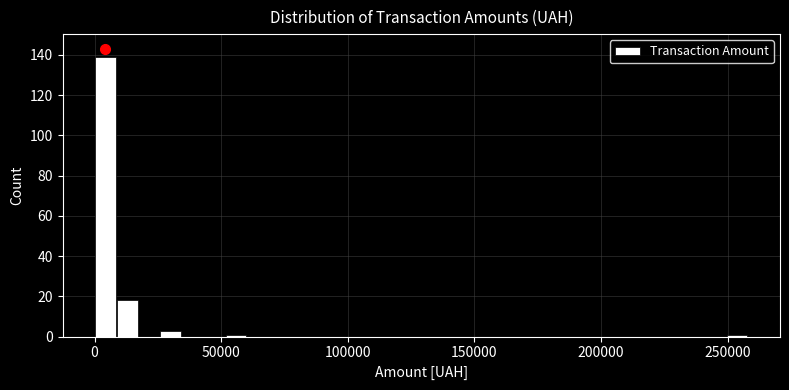

Read against the x-axis, roughly where is the centre of the tallest bar?

5000